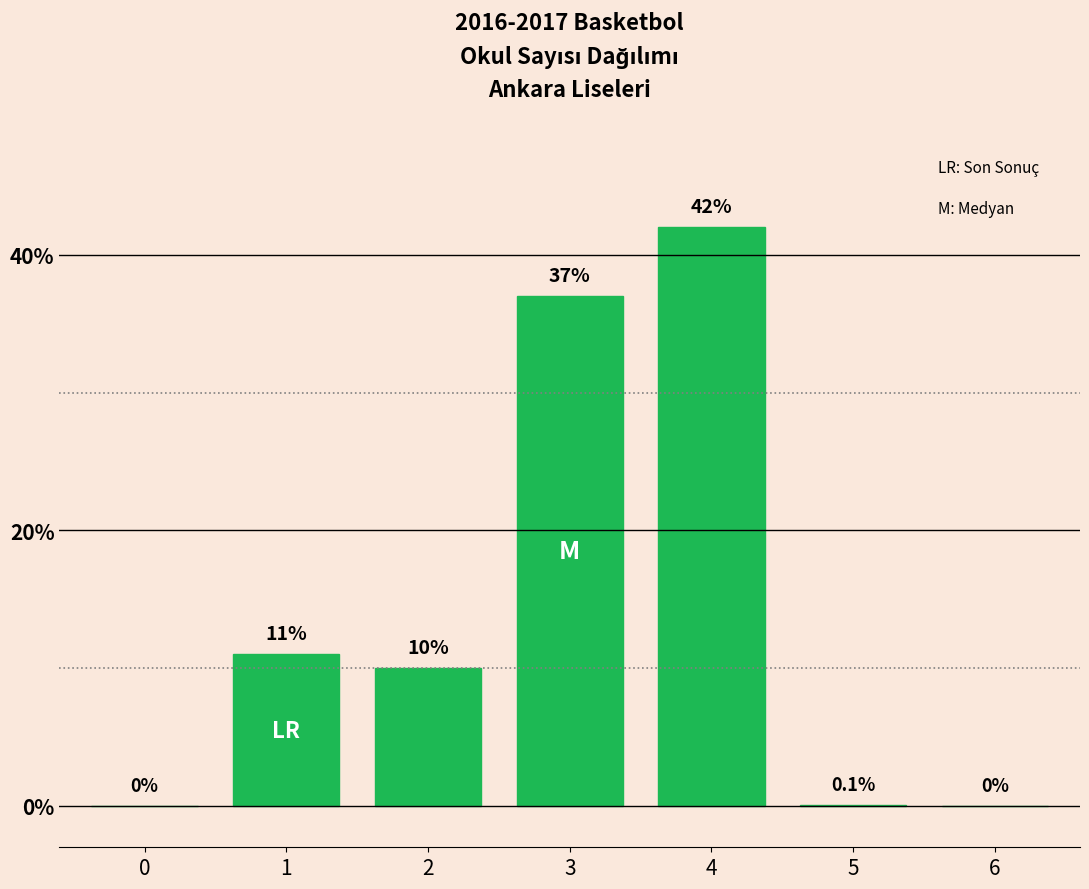

Reading left to right, transcribe all the data shown in this chart.

0=0.0	1=11.0	2=10.0	3=37.0	4=42.0	5=0.1	6=0.0